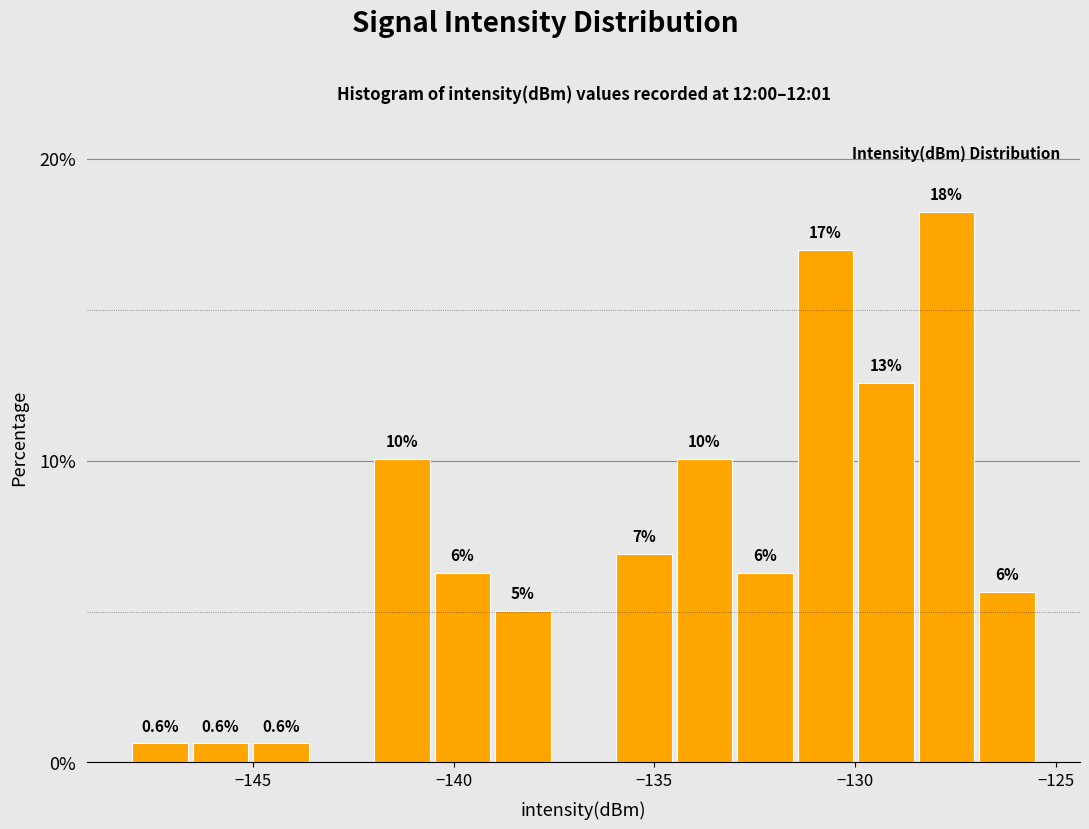

Around what value on the x-axis is the tallest bar? Give the approximate position of its centre, as read against the axis.

-127.5